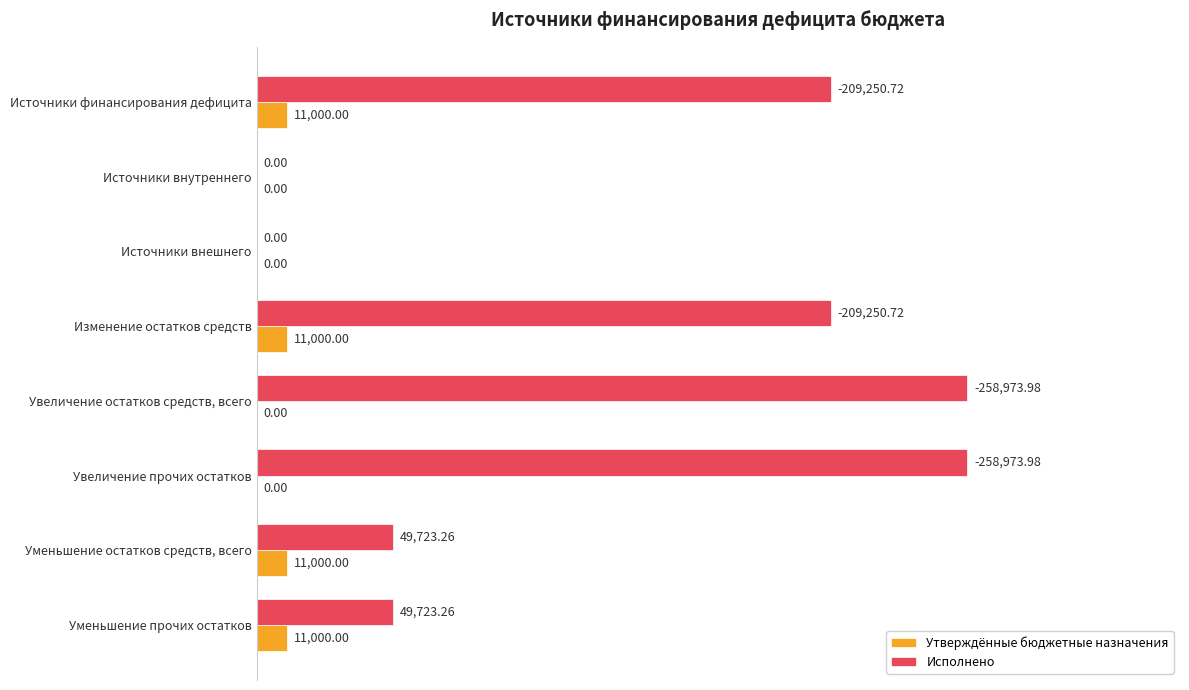

What are all the series names shown in the legend?

Утверждённые бюджетные назначения, Исполнено